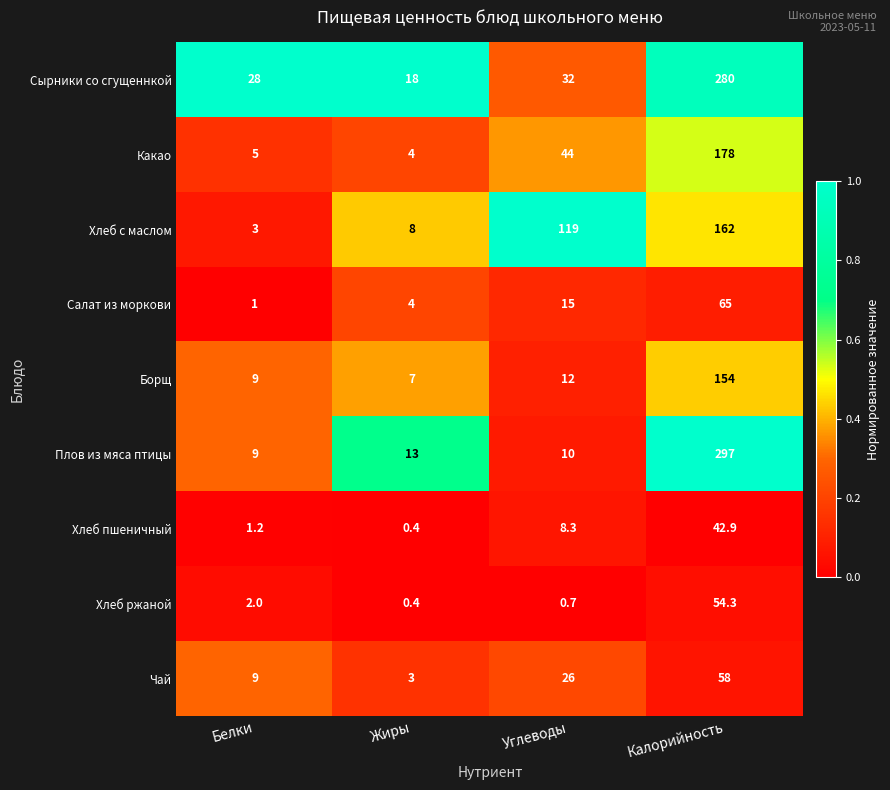

At which category is the sum across all series the highest?

Калорийность